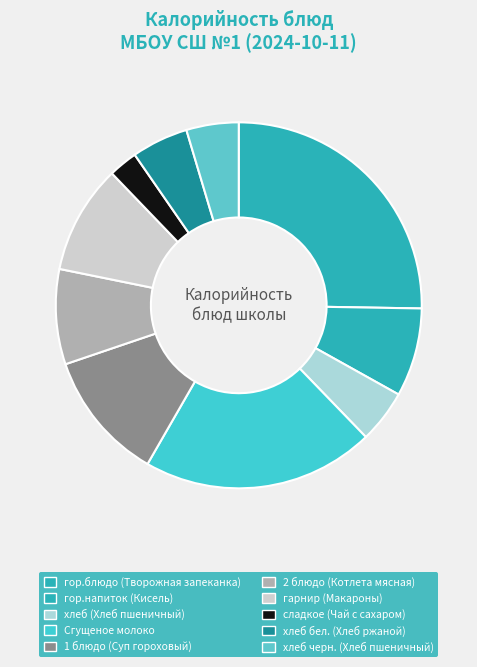

To the nearest percent, what portion does сладкое (Чай с сахаром) represent?

3%